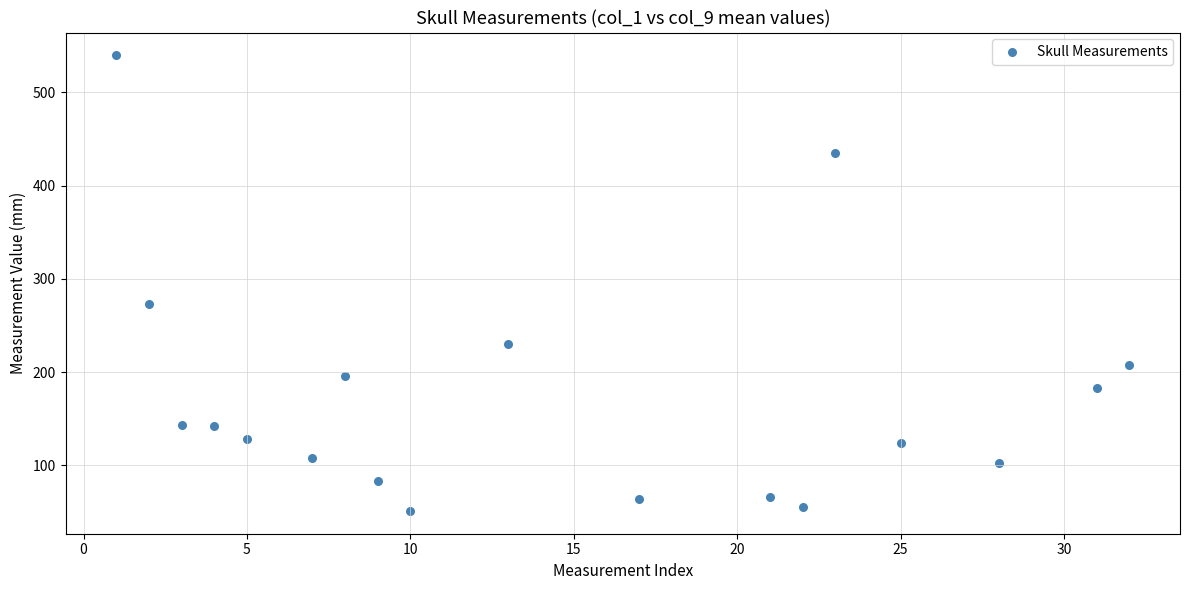

What is the range of X values (max minus min)?

31.0